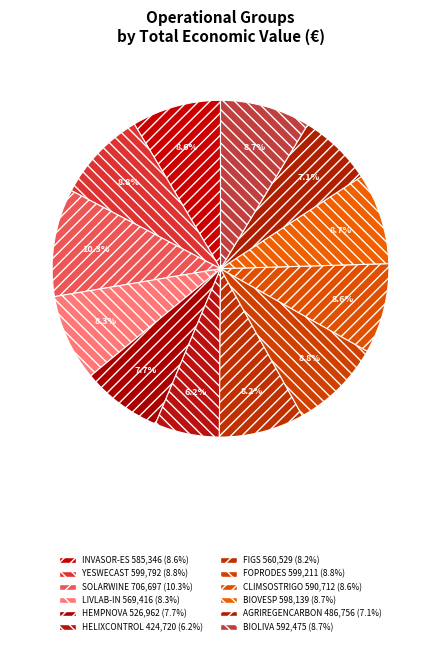

To the nearest percent, what portion does FIGS represent?

8%